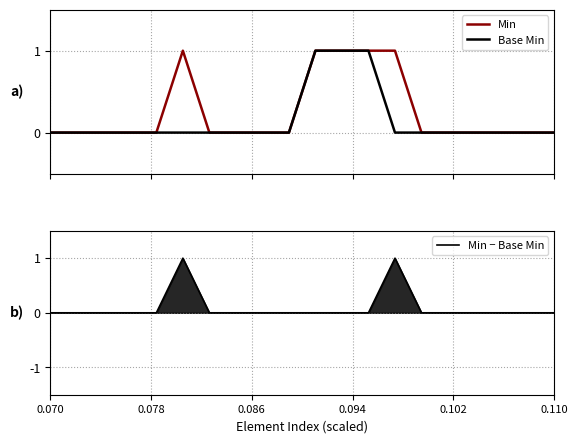

How many Base Min values are between 0 and 1?

20